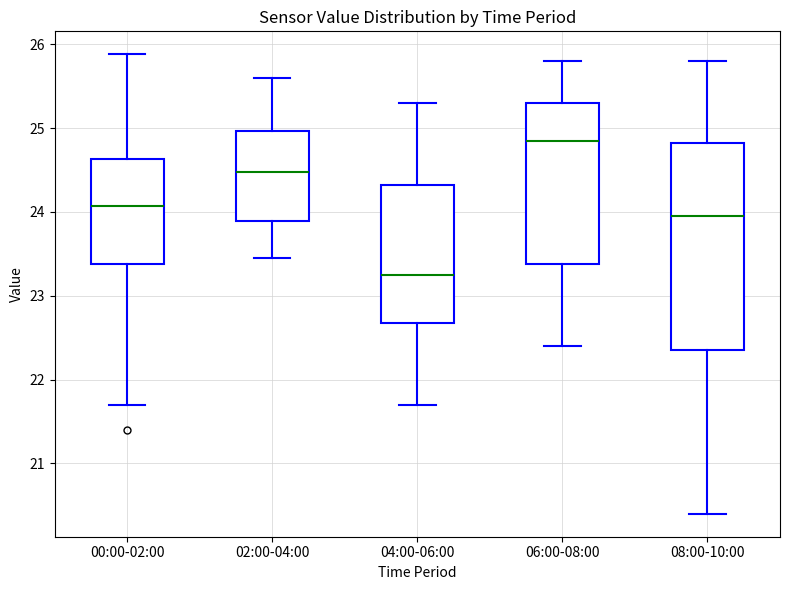

Which box's median line is the lowest?

04:00-06:00